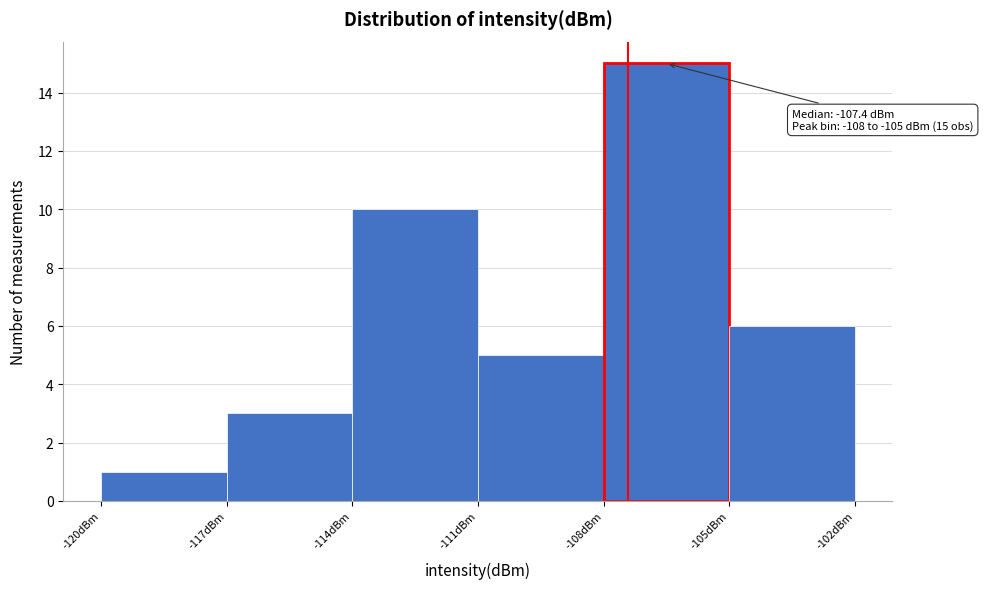

Which range on the x-axis has the tallest bar?

-108 to -105